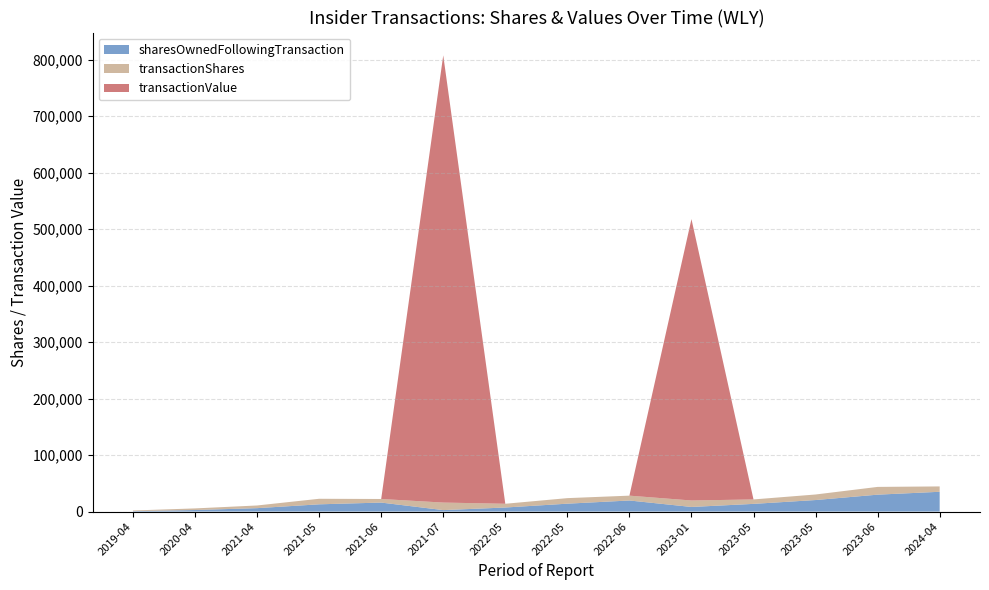

Reading left to right, what are all the values shown in this chart?

sharesOwnedFollowingTransaction: 783	2756	6043	12840	15936	2602	7184	13981	19616	8166	13620	20422	29936	35043
transactionShares: 1118	2840	4746	9811	6339	13334	6638	9811	8571	11450	7870	9811	13733	9479
transactionValue: 0	0	0	0	0	791718	0	0	0	498137	0	0	0	0